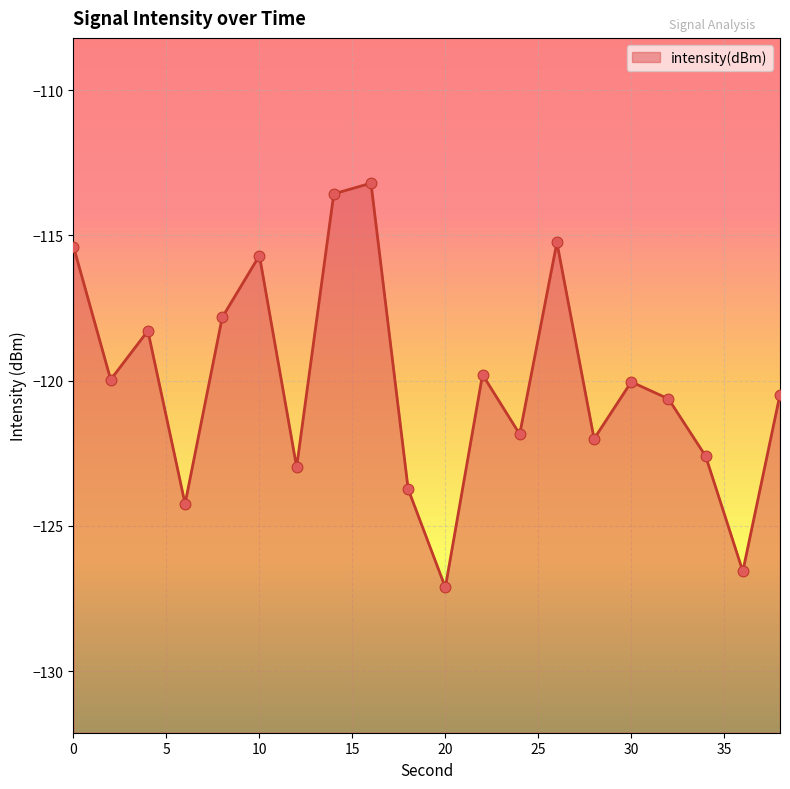

Which has a higher value, 24 or 18?

24